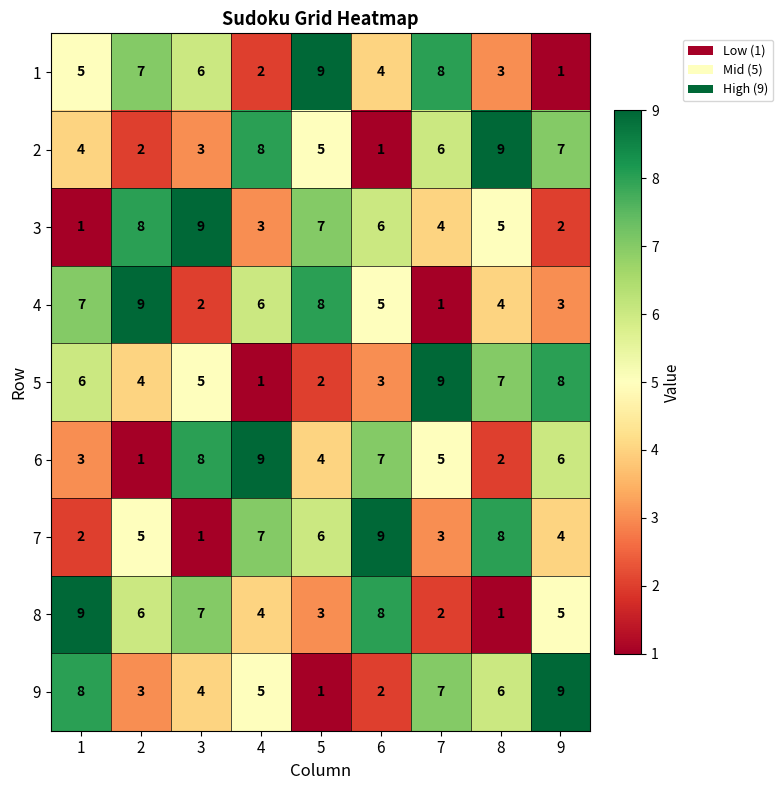

How many categories are shown in the chart?

9